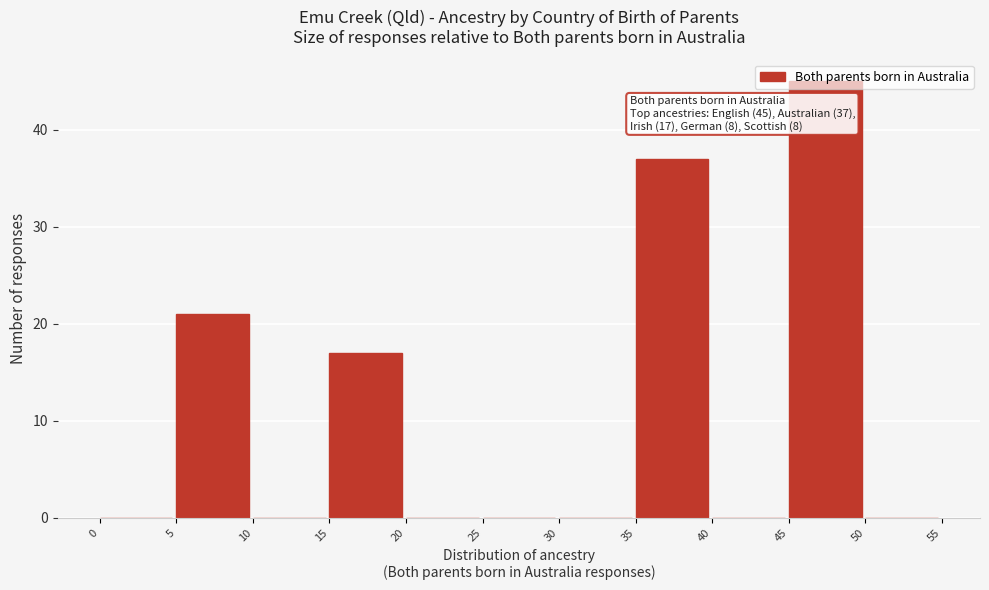

Which range on the x-axis has the tallest bar?

45 to 50